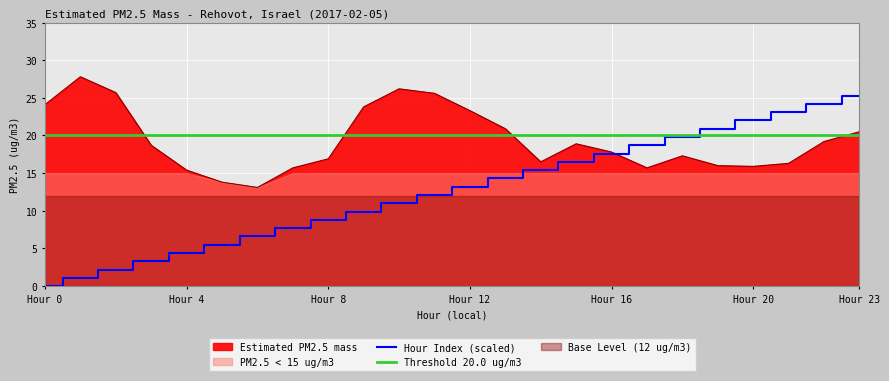

Is it true that Hour Index (scaled) equals 25.3 at Hour 23?

True